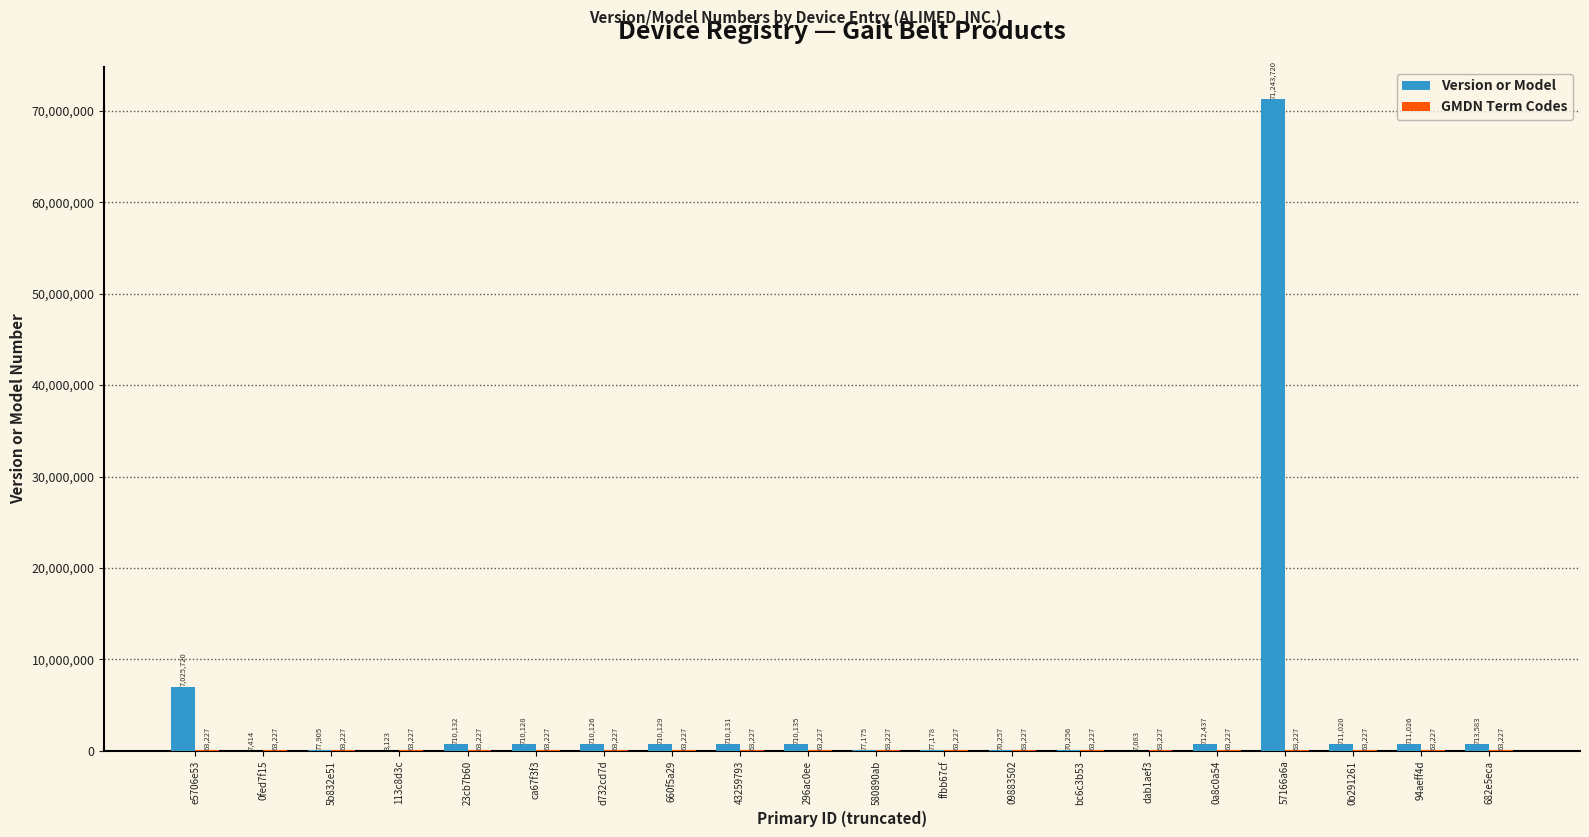

At which category does the chart reach its peak across all series?

57166a6a